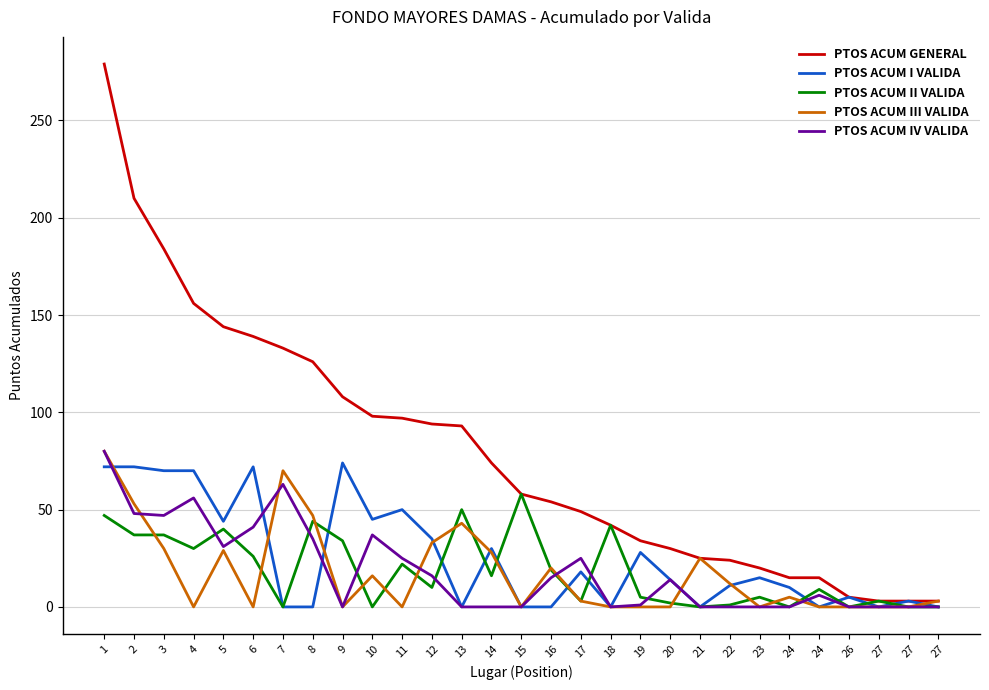

Which label corresponds to the largest value in the chart?

1